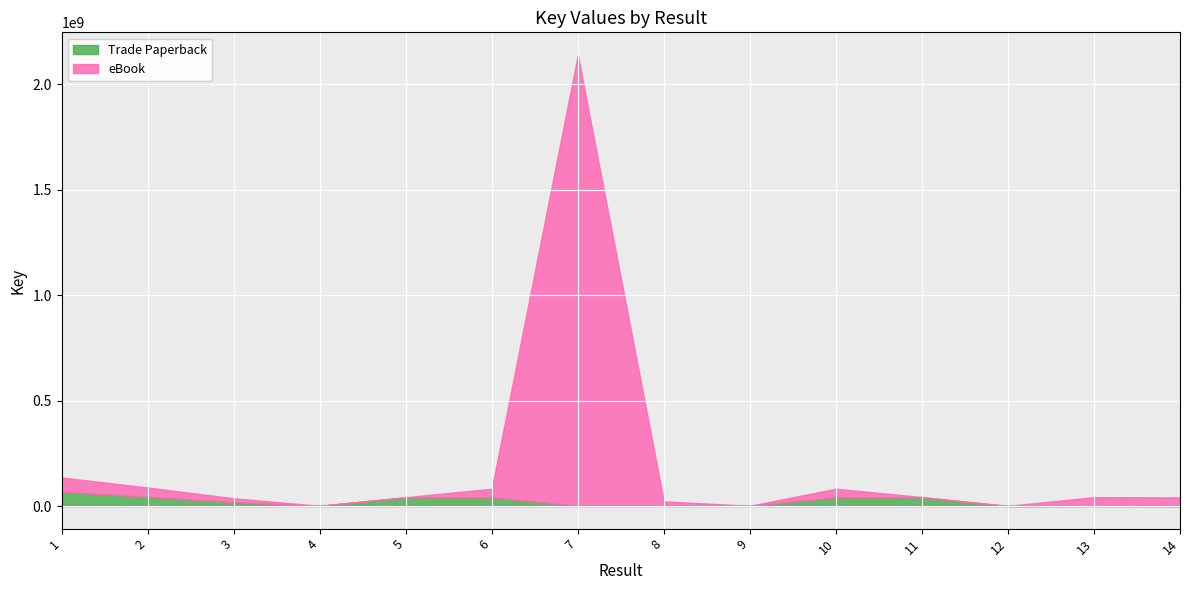

At which category is the sum across all series the highest?

7